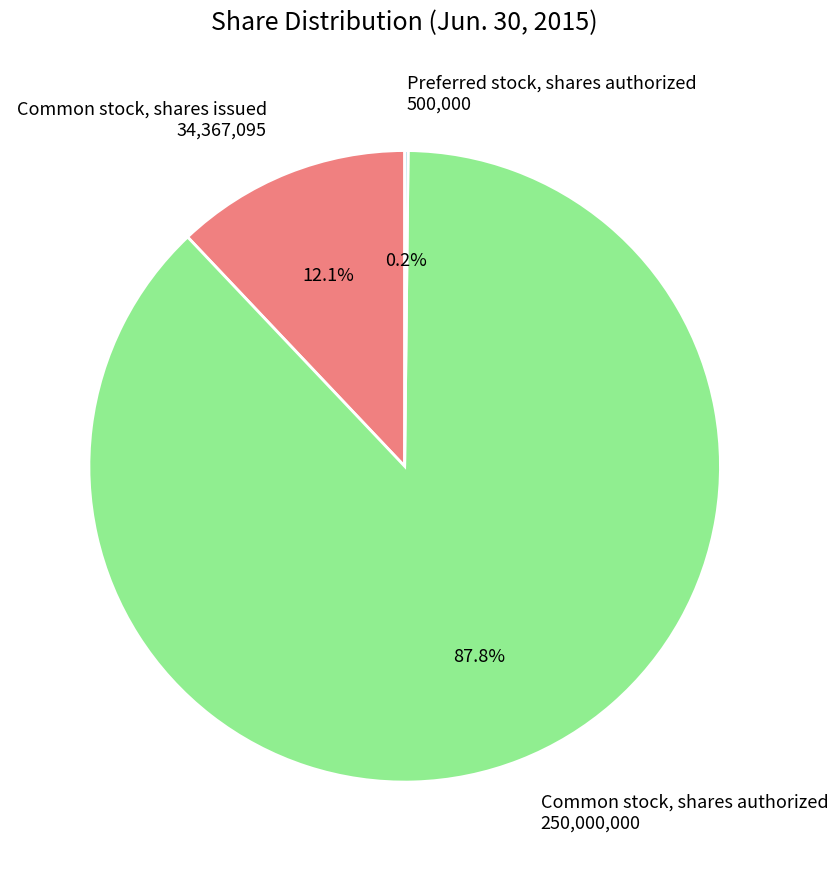

Do Common stock, shares issued 34,367,095 and Common stock, shares authorized 250,000,000 together represent more than half of the pie?

Yes